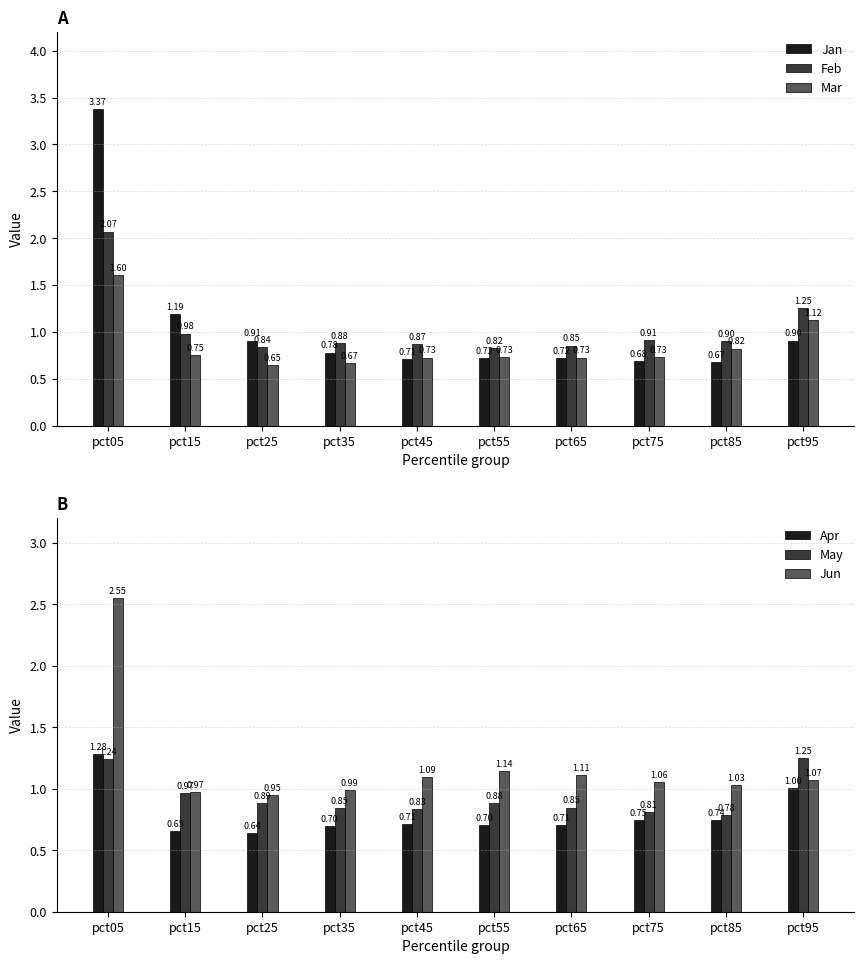

Reading left to right, what are all the values shown in this chart?

Jan: pct05=3.4	pct15=1.2	pct25=0.9	pct35=0.8	pct45=0.7	pct55=0.7	pct65=0.7	pct75=0.7	pct85=0.7	pct95=0.9
Feb: pct05=2.1	pct15=1.0	pct25=0.8	pct35=0.9	pct45=0.9	pct55=0.8	pct65=0.9	pct75=0.9	pct85=0.9	pct95=1.3
Mar: pct05=1.6	pct15=0.8	pct25=0.6	pct35=0.7	pct45=0.7	pct55=0.7	pct65=0.7	pct75=0.7	pct85=0.8	pct95=1.1
Apr: pct05=1.3	pct15=0.7	pct25=0.6	pct35=0.7	pct45=0.7	pct55=0.7	pct65=0.7	pct75=0.7	pct85=0.7	pct95=1.0
May: pct05=1.2	pct15=1.0	pct25=0.9	pct35=0.8	pct45=0.8	pct55=0.9	pct65=0.8	pct75=0.8	pct85=0.8	pct95=1.2
Jun: pct05=2.6	pct15=1.0	pct25=0.9	pct35=1.0	pct45=1.1	pct55=1.1	pct65=1.1	pct75=1.1	pct85=1.0	pct95=1.1